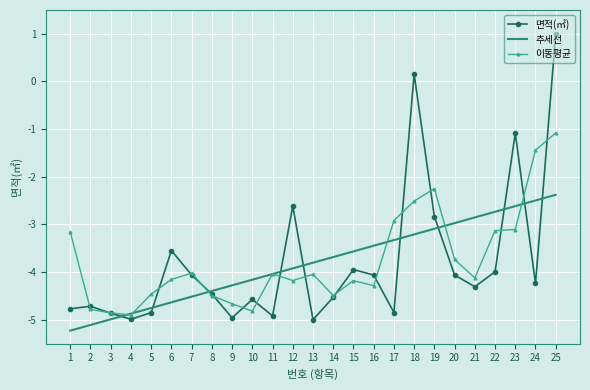

The value of 면적(㎡) at 9 is -5.0. True or false?

True